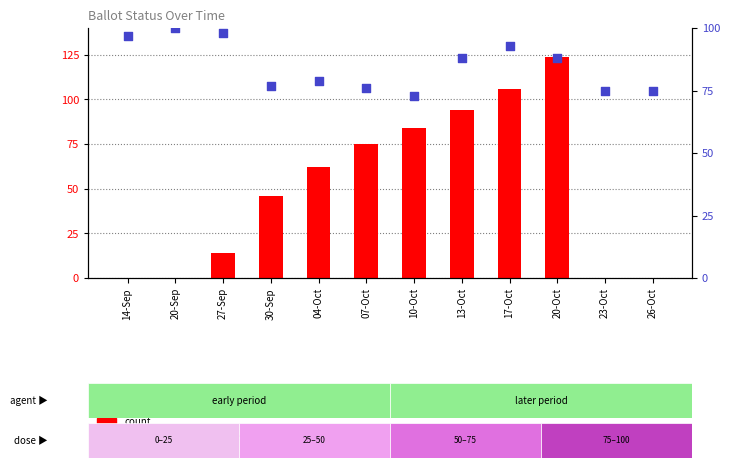

Which series reaches the maximum Y coordinate?

count